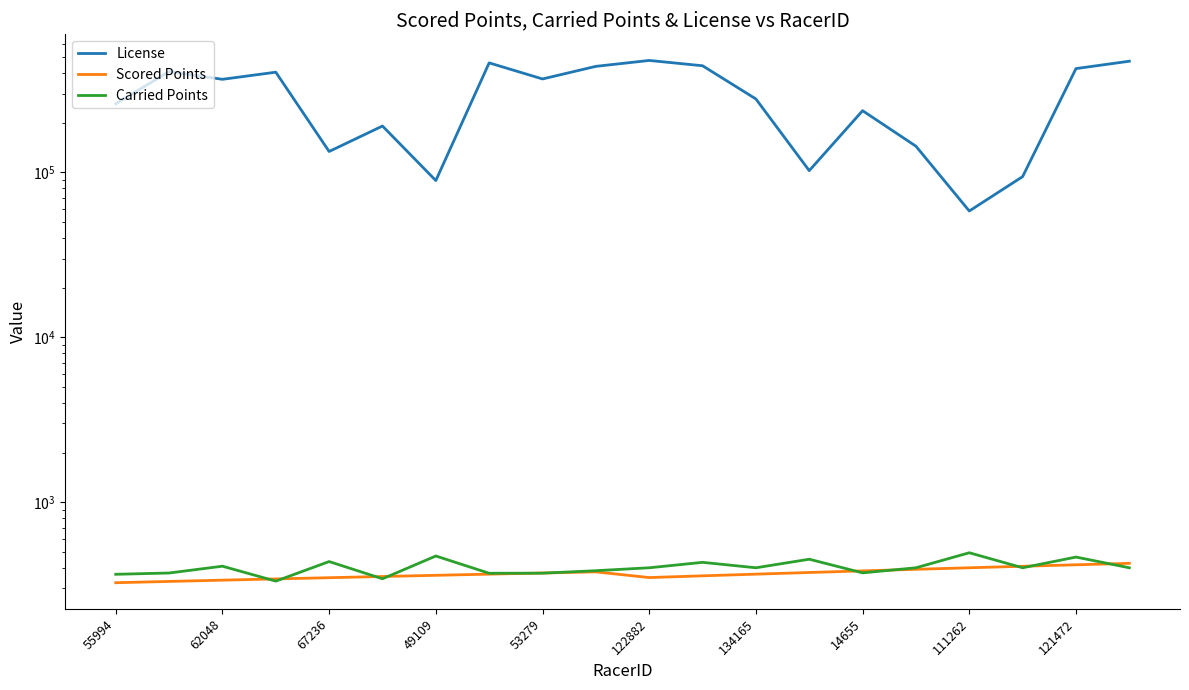

Is this an area chart (filled region under the line)?

No